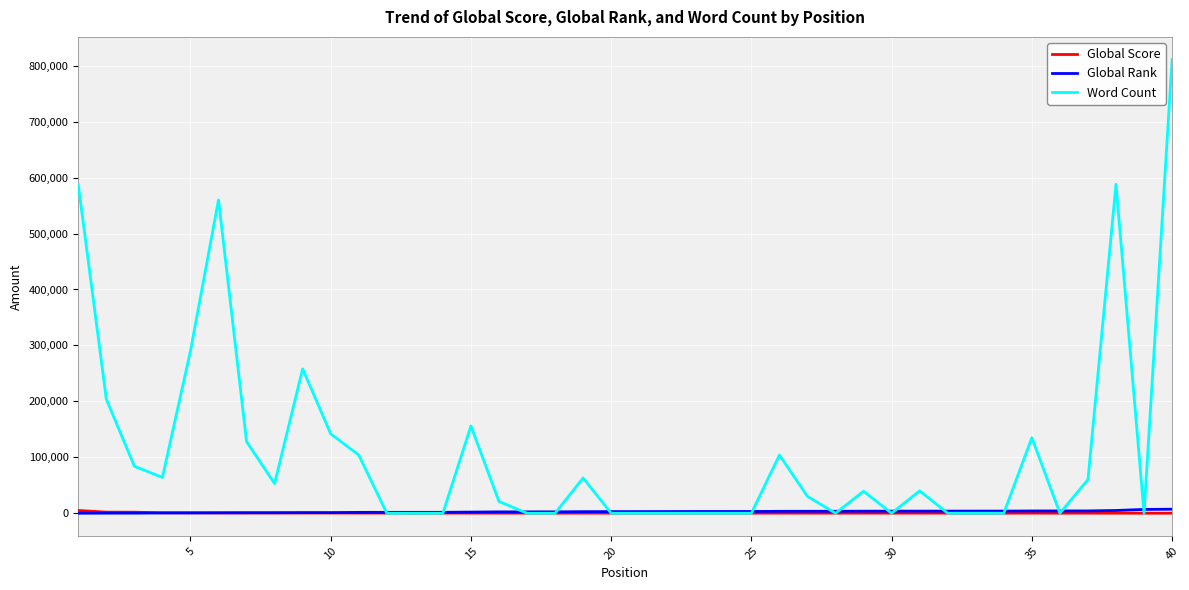

What is the sum of all Global Score values?

16200